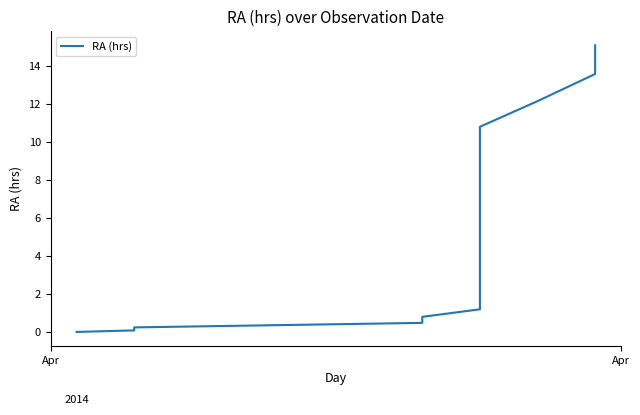

How many data points are less than 4?

10